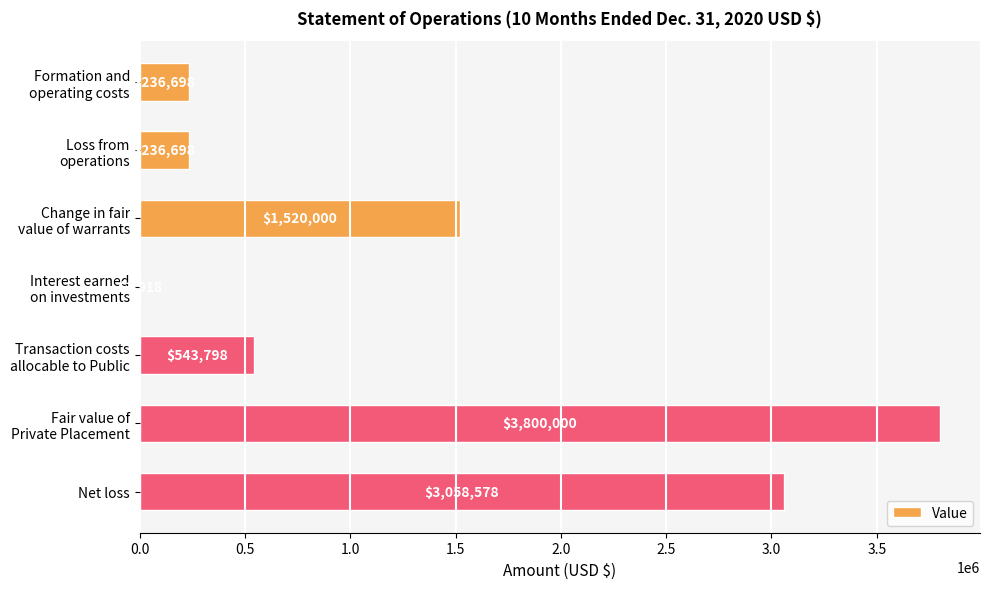

What is the sum of all values?

9397690